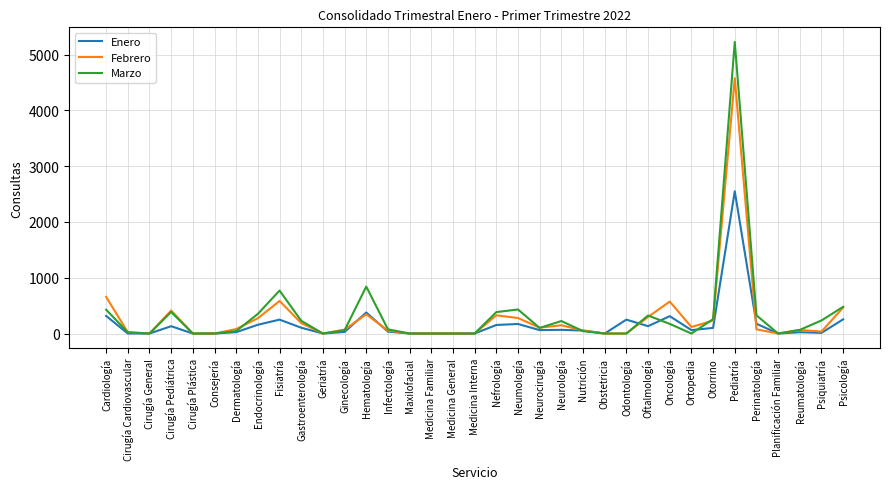

Which series has the largest range (max minus min)?

Marzo